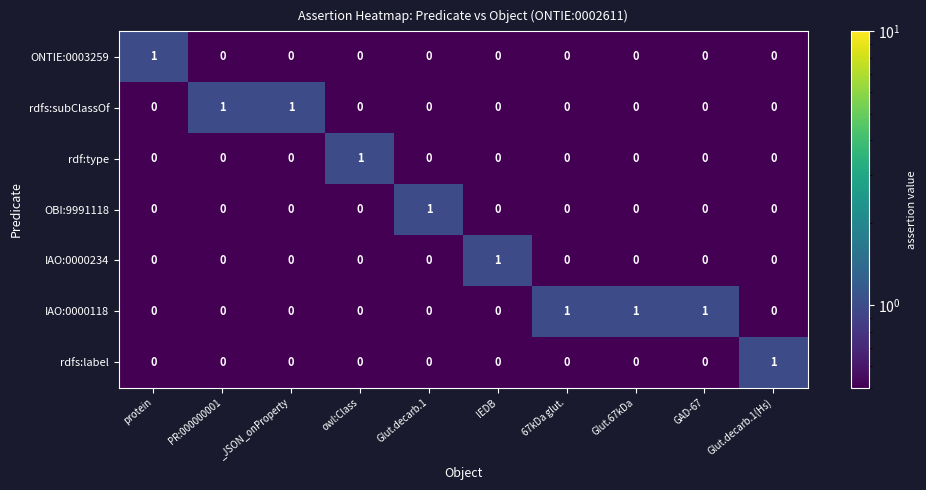

Count the OBI:9991118 values in the range 0 to 1.

10